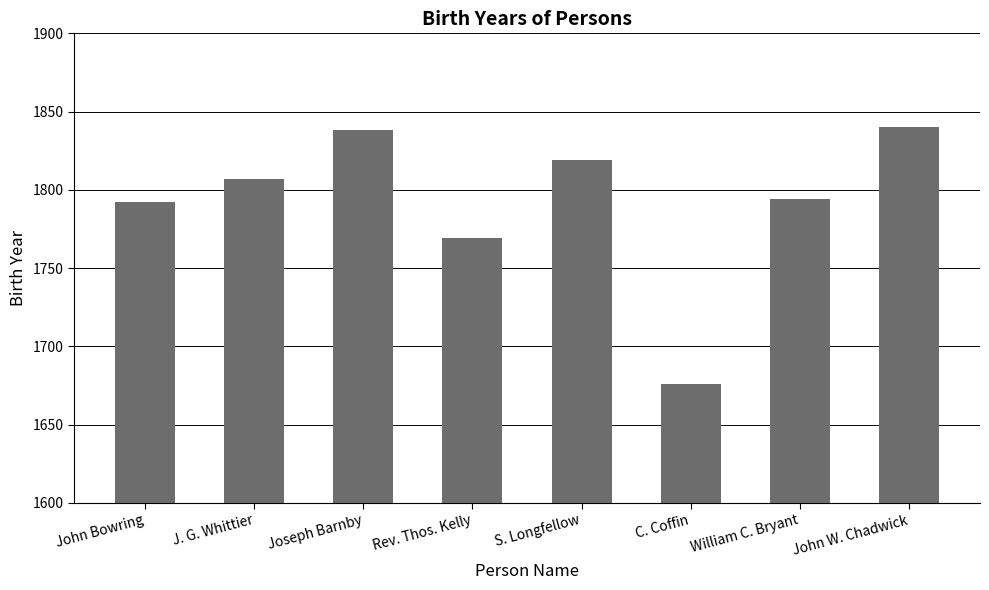

At which label is the value closest to 1758?

Rev. Thos. Kelly